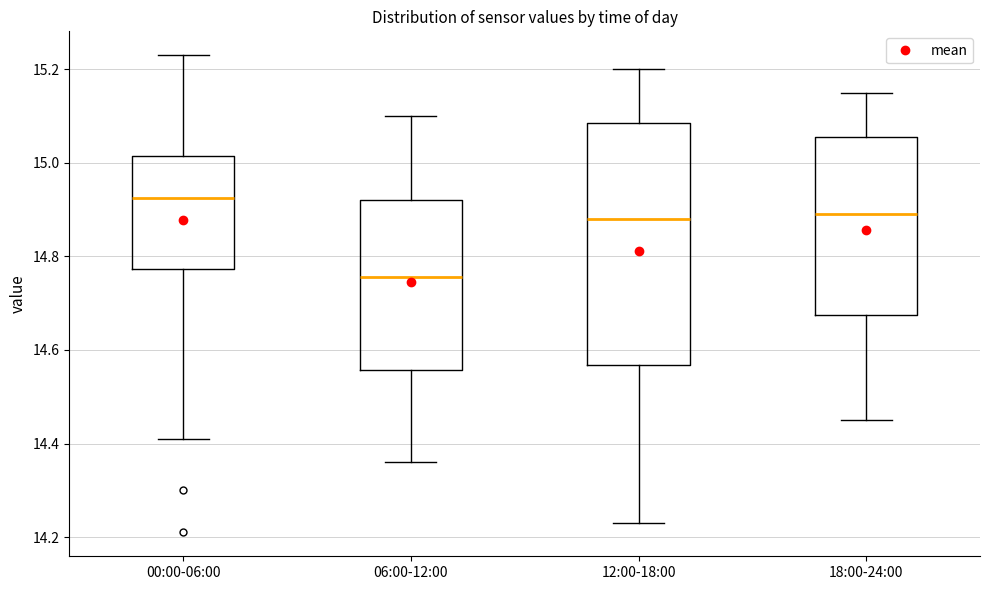

Reading left to right, read every box against the y-axis: the position of its median line, the range the box covers, and the ends of its whiskers. The values are not printed on the chart, so give them approximately, as read against the axis.

00:00-06:00: median 14.92, box 14.78 to 15.02, whiskers 14.42 to 15.24
06:00-12:00: median 14.76, box 14.56 to 14.92, whiskers 14.36 to 15.10
12:00-18:00: median 14.88, box 14.56 to 15.08, whiskers 14.24 to 15.20
18:00-24:00: median 14.90, box 14.68 to 15.06, whiskers 14.46 to 15.16